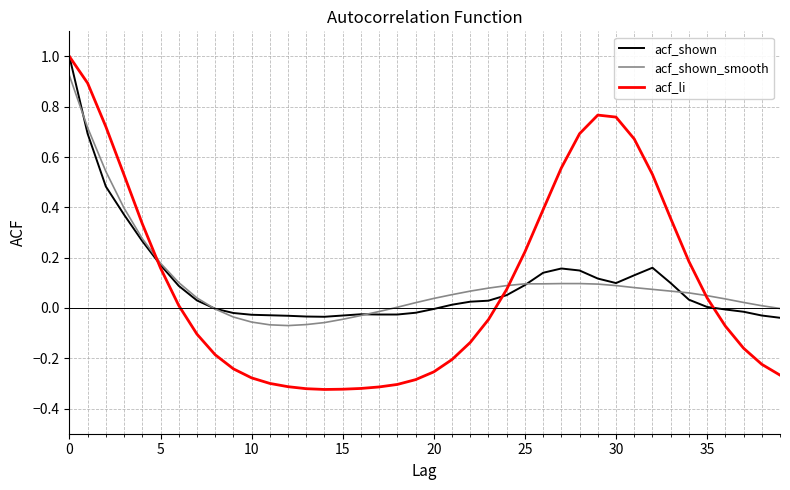

True or false: acf_shown and acf_shown_smooth intersect in this chart.

True